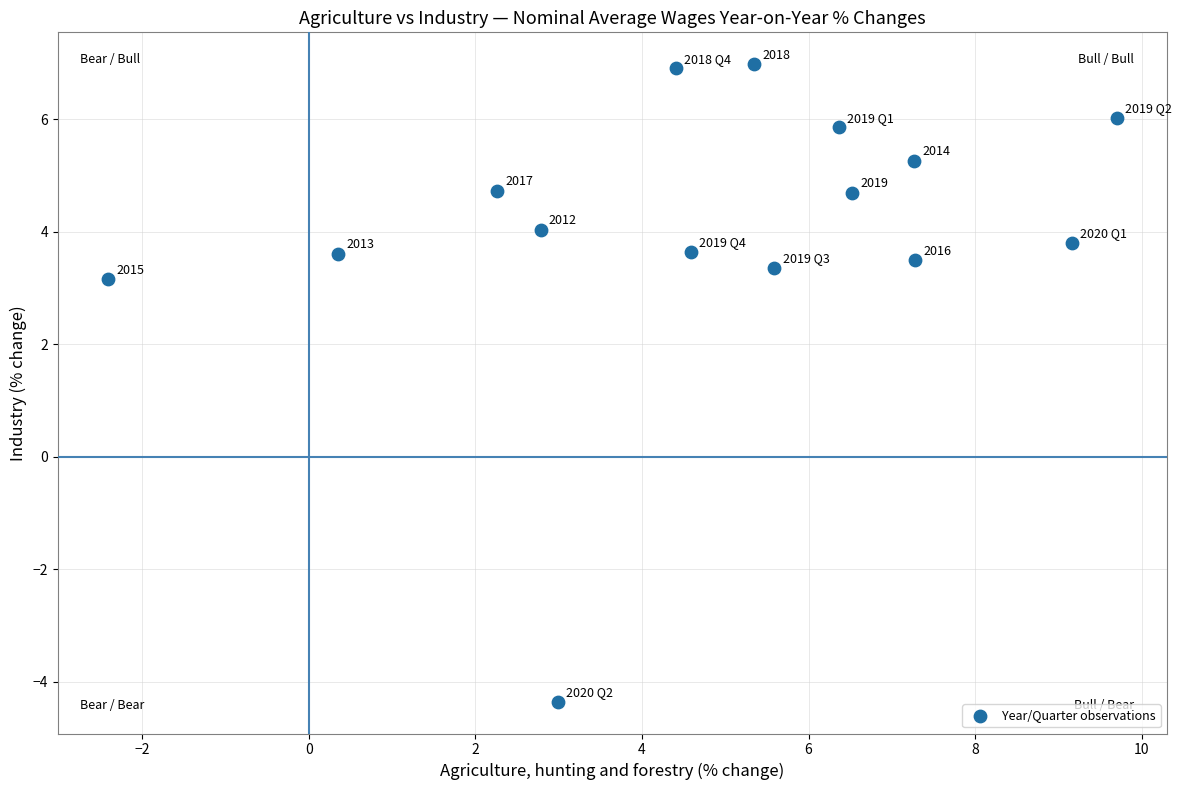

What Y value in the scatter plot is closest to 1?

3.2